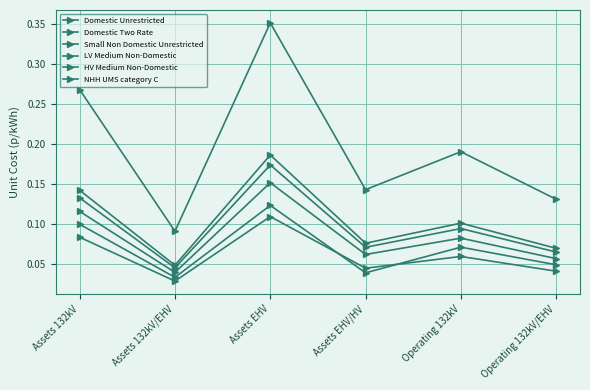

What is the sum of the Small Non Domestic Unrestricted values at Assets EHV and Assets 132kV?

0.3